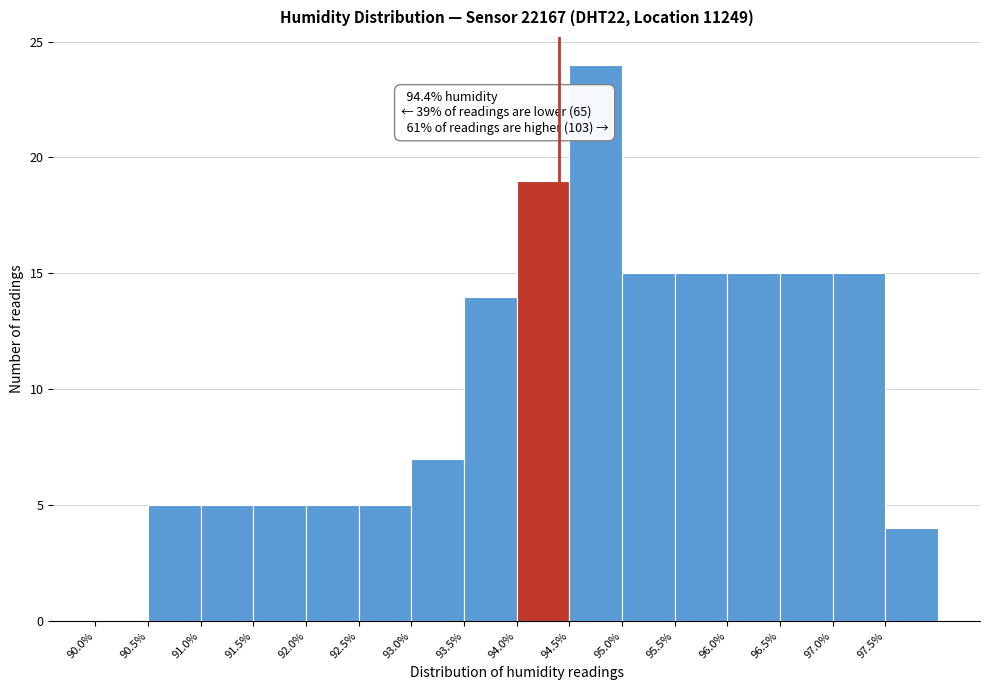

Over which range of the x-axis is the bar tallest?

94.5 to 95.0